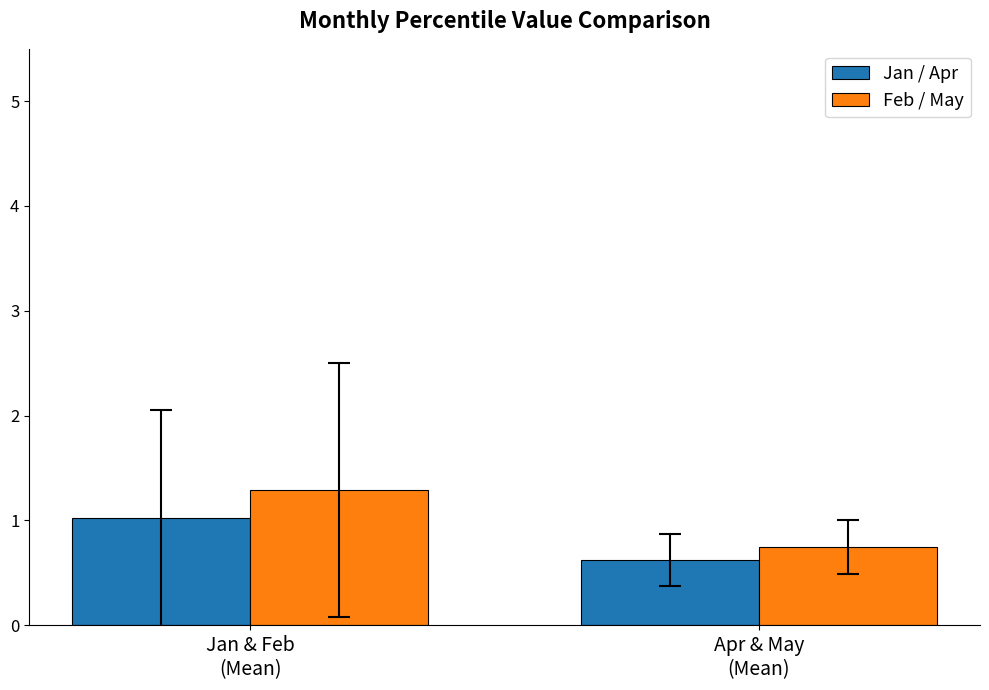

Reading left to right, what are all the values shown in this chart?

Jan / Apr: Jan & Feb
(Mean)=1.0	Apr & May
(Mean)=0.6
Feb / May: Jan & Feb
(Mean)=1.3	Apr & May
(Mean)=0.7